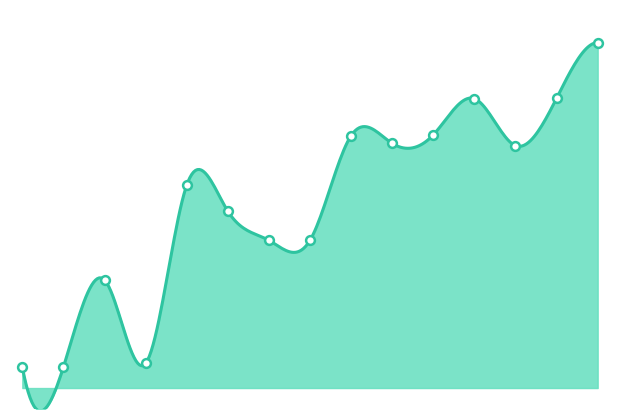

Between 1930-3-18 and 1930-5-19, which is larger?

1930-5-19